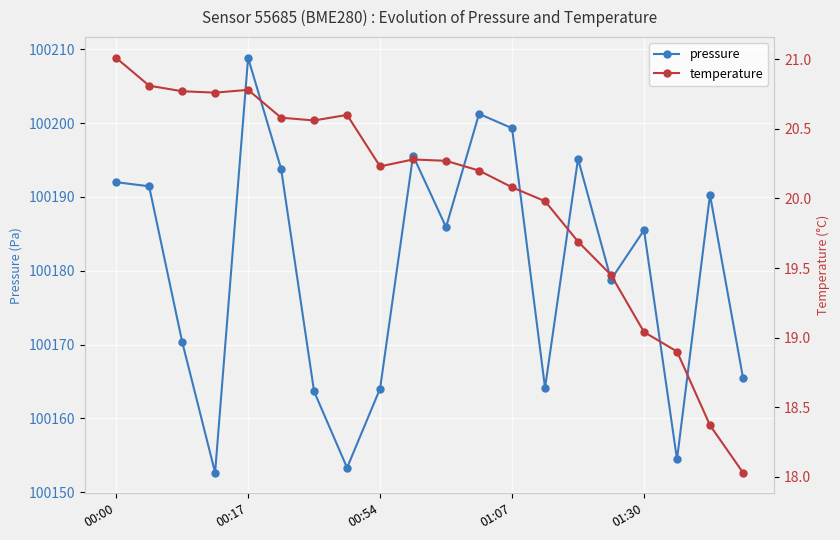

What is the sum of all pressure values?

2003606.0